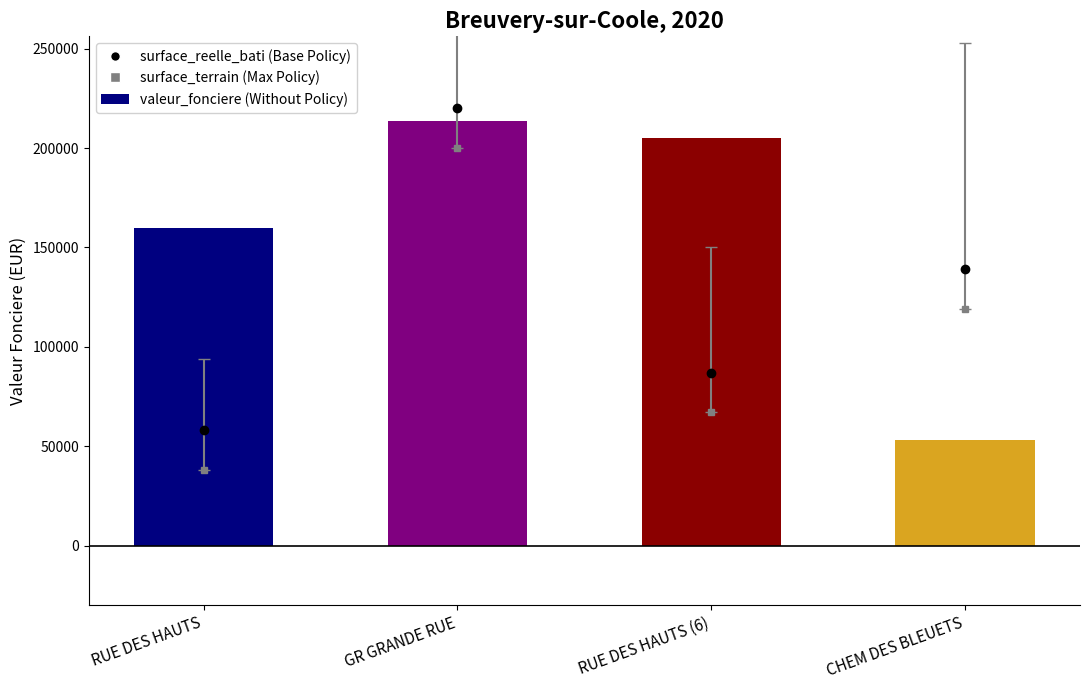

Is it true that the value at CHEM DES BLEUETS is 25855?

False